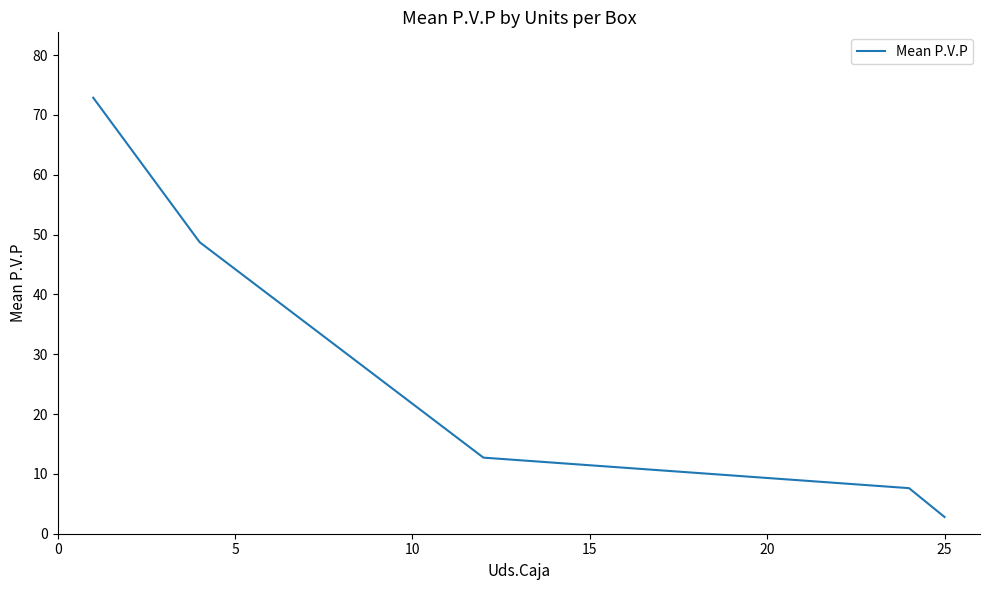

What is the greatest value displayed?

72.9